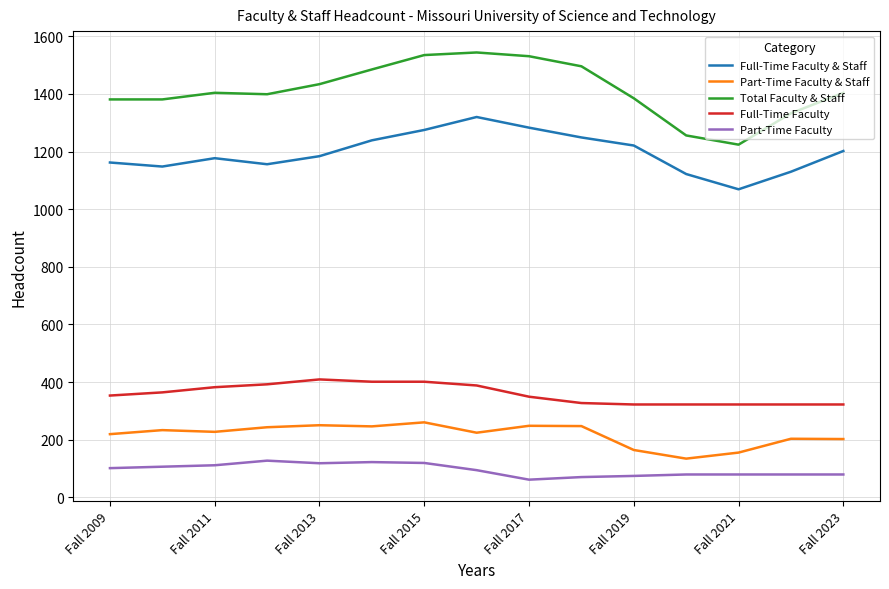

True or false: Part-Time Faculty & Staff and Full-Time Faculty & Staff intersect in this chart.

False